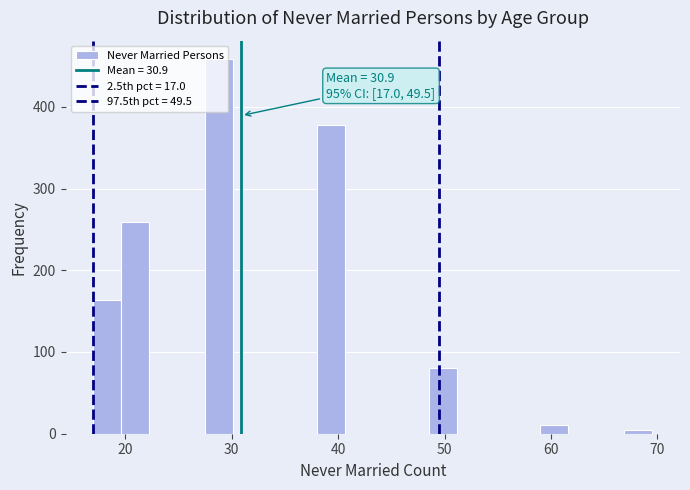

Read against the x-axis, roughly where is the centre of the tallest bar?

29